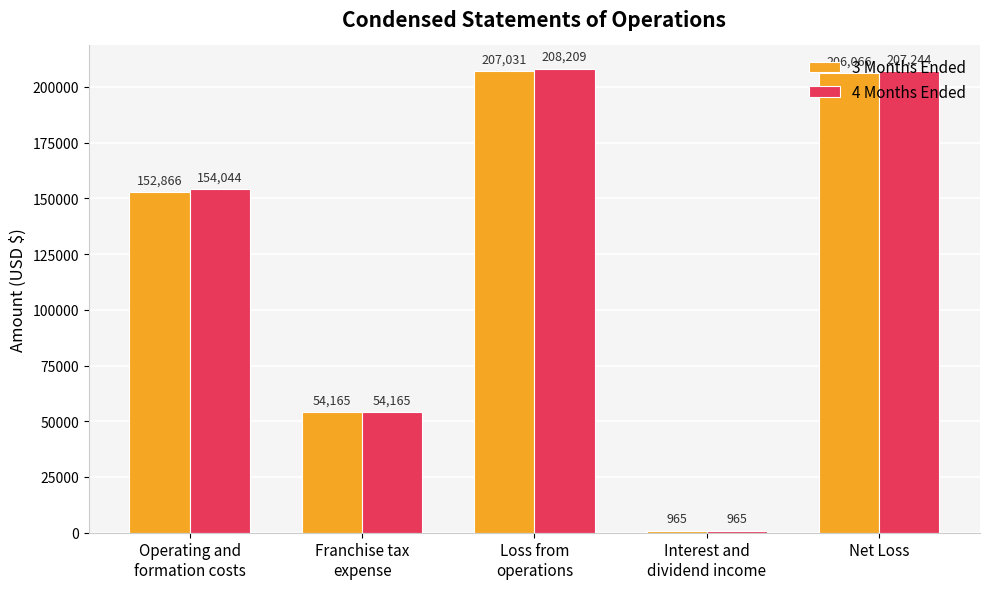

What is the average value of the 4 Months Ended series?

124925